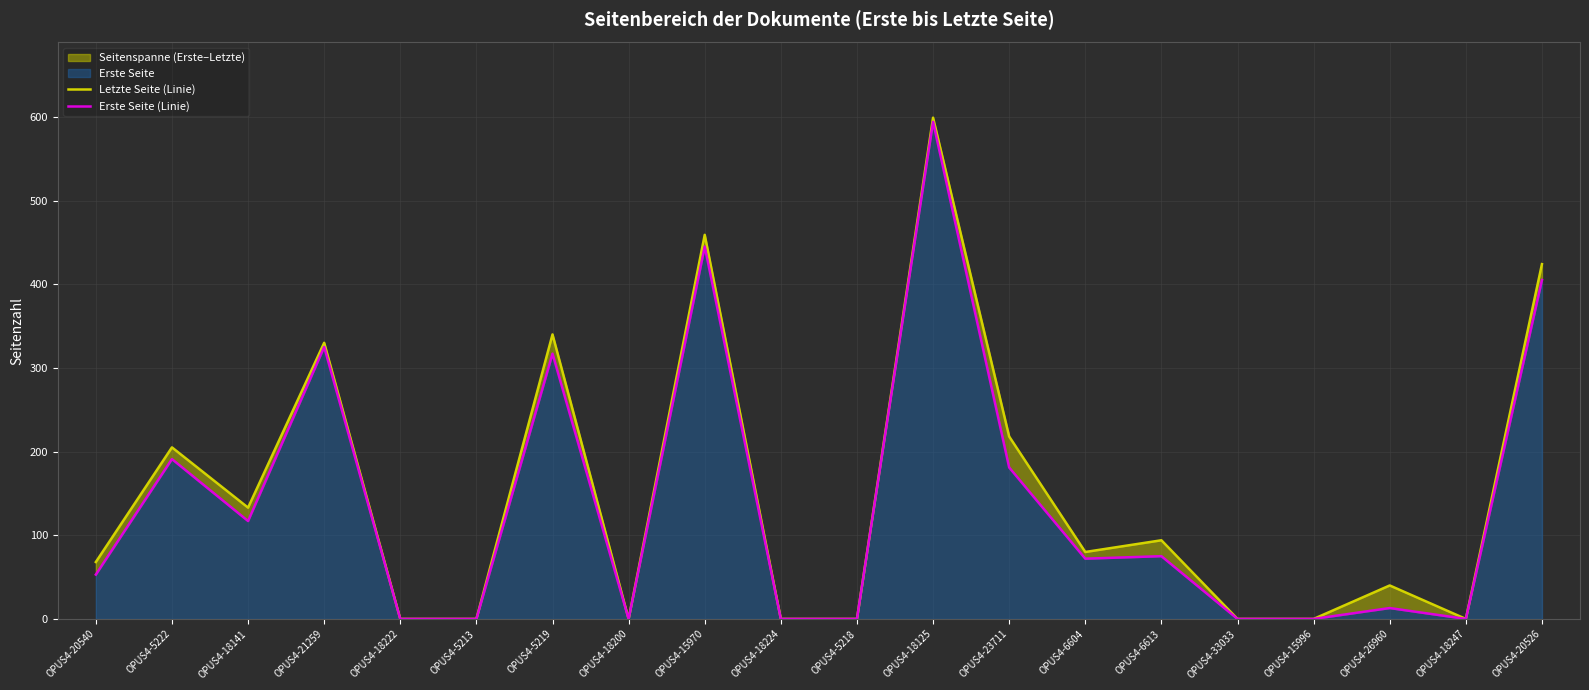

Rank the series by their average value, from highest to lowest.

Letzte Seite (Linie), Erste Seite (Linie)